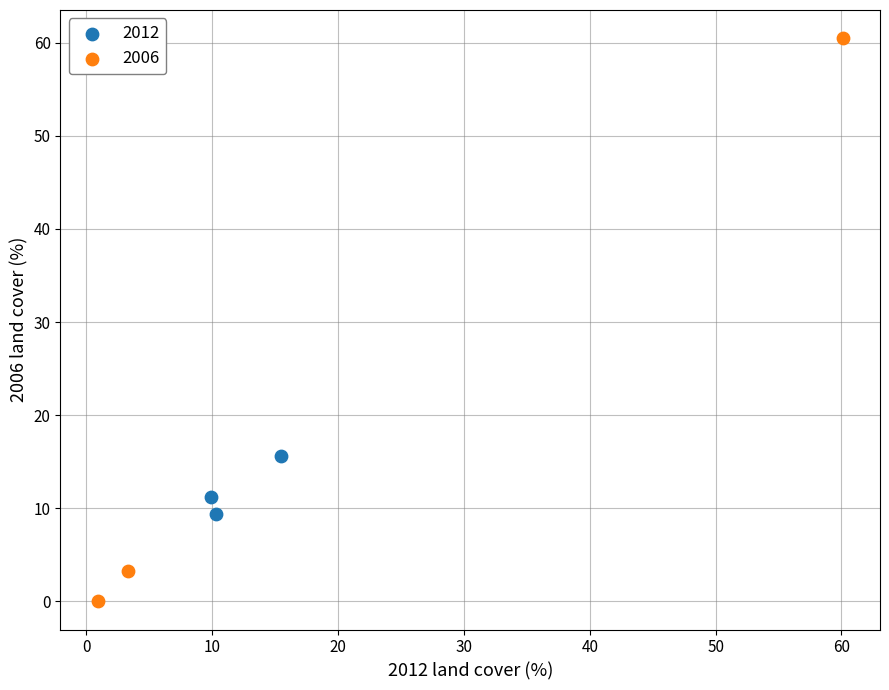

Which series contains the lowest Y value?

2006